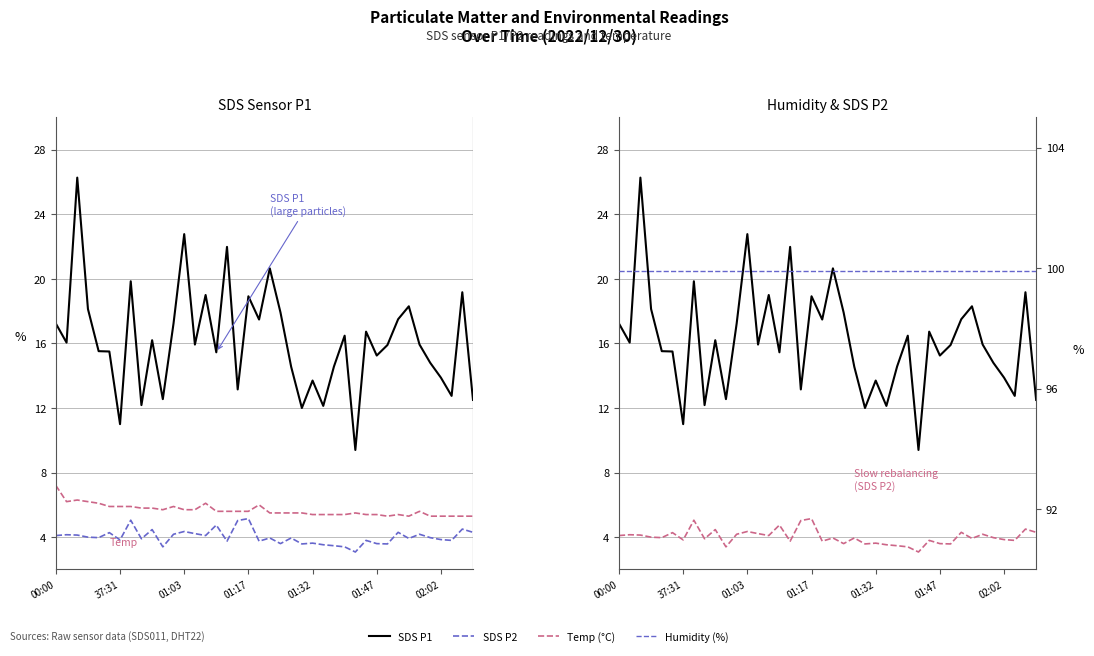

True or false: Temp (°C) and SDS P2 cross at least once.

False